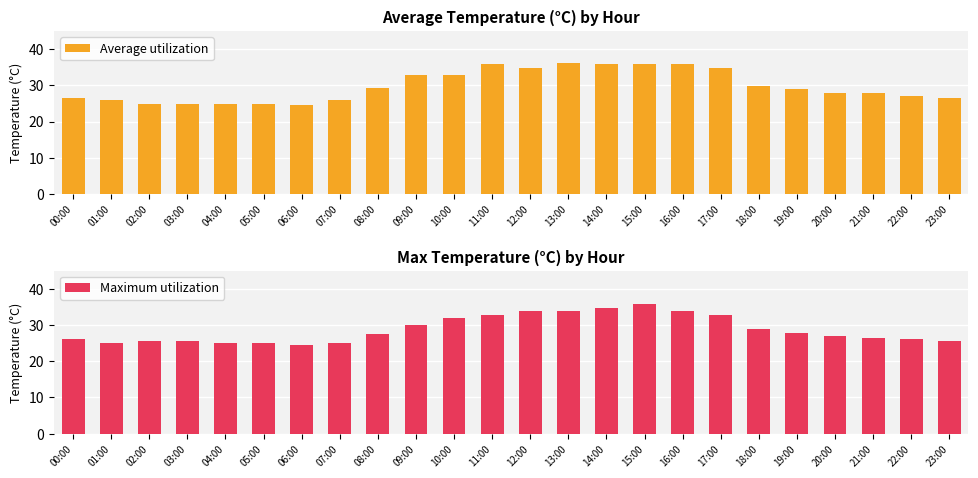

What are all the series names shown in the legend?

Average utilization, Maximum utilization